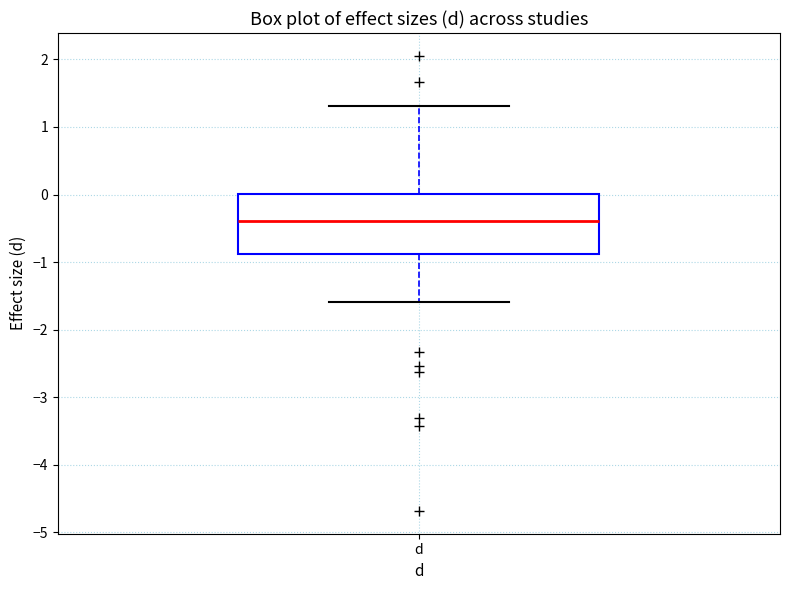

Read this box plot against the y-axis: the position of the median line, the range covered by the box, and the ends of both whiskers. The values are not printed on the chart, so give them approximately, as read against the axis.

median -0.4, box -0.9 to 0.0, whiskers -1.6 to 1.3